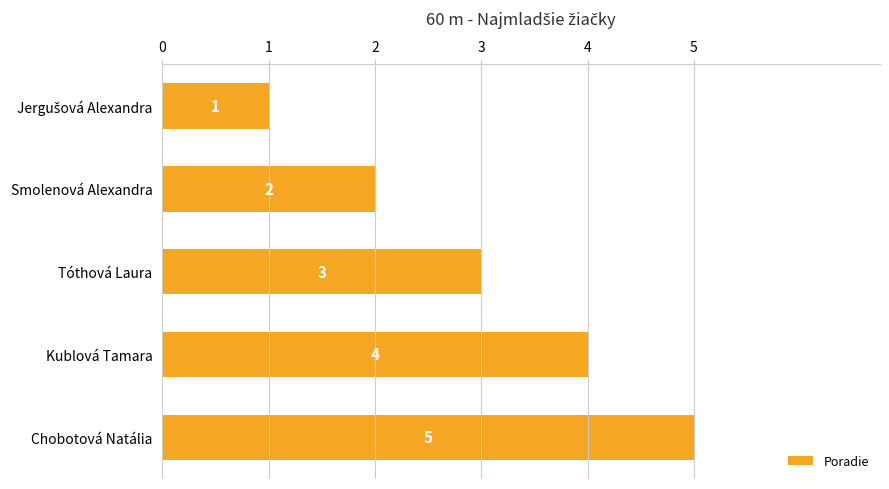

Does the chart contain stacked bars?

No